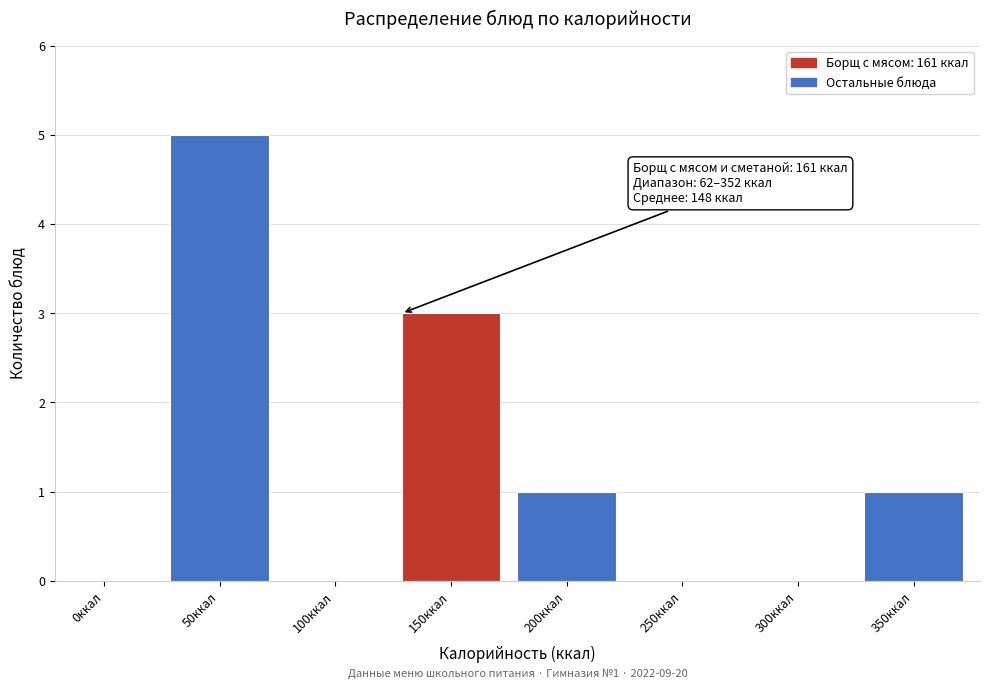

Reading left to right, what are all the values shown in this chart?

0ккал=0	50ккал=5	100ккал=0	150ккал=3	200ккал=1	250ккал=0	300ккал=0	350ккал=1